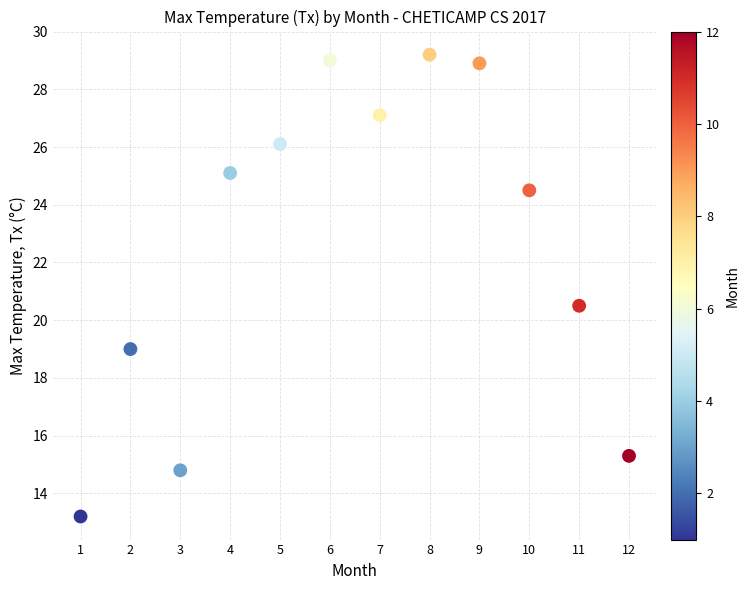

What is the average Y value?

22.7